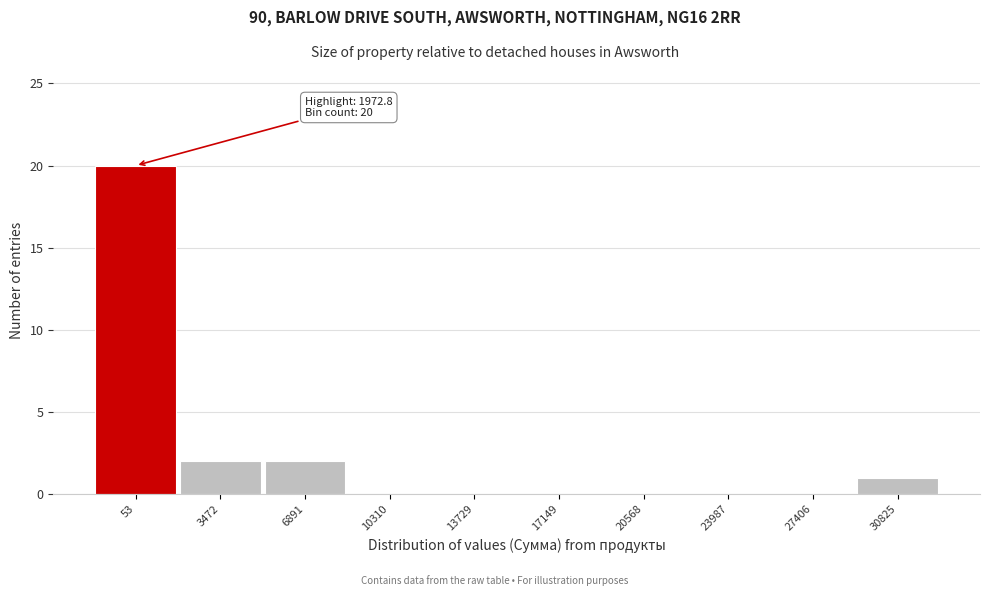

Reading right to left, transcribe all the data shown in this chart.

30825=1	27406=0	23987=0	20568=0	17149=0	13729=0	10310=0	6891=2	3472=2	53=20